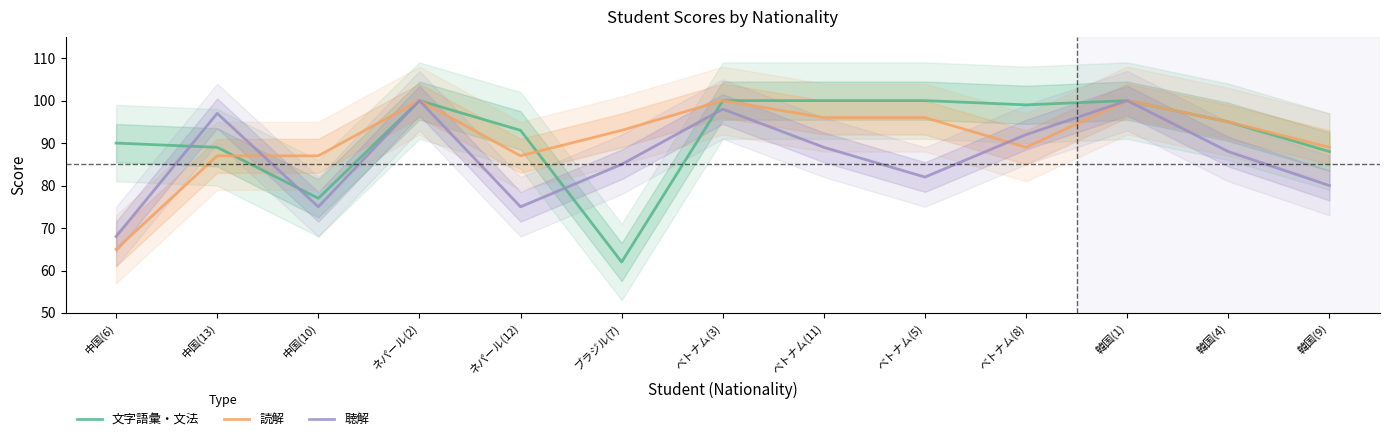

Which series has the largest total across all categories?

文字語彙・文法